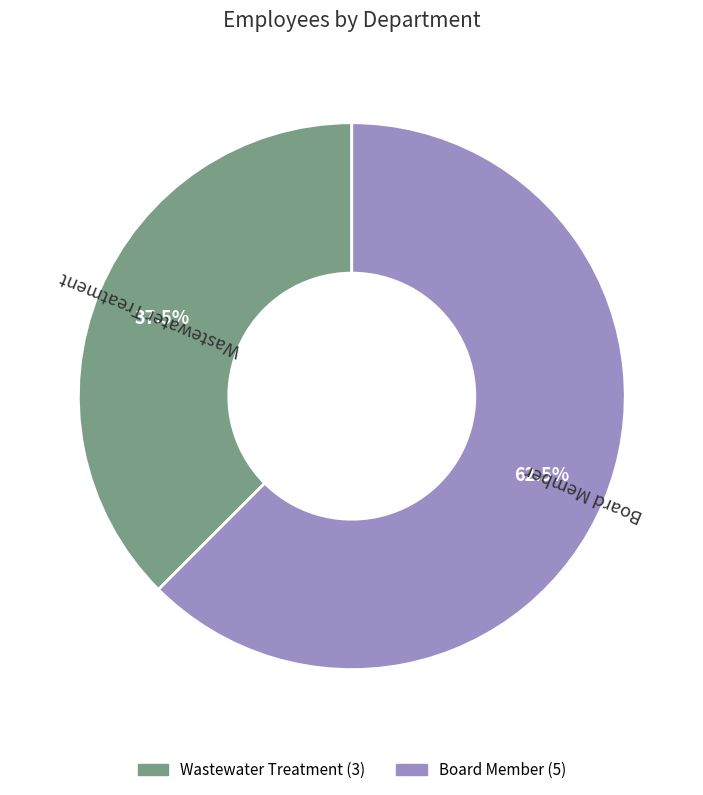

What is the ratio of the value at Wastewater Treatment to the value at Board Member?

0.6